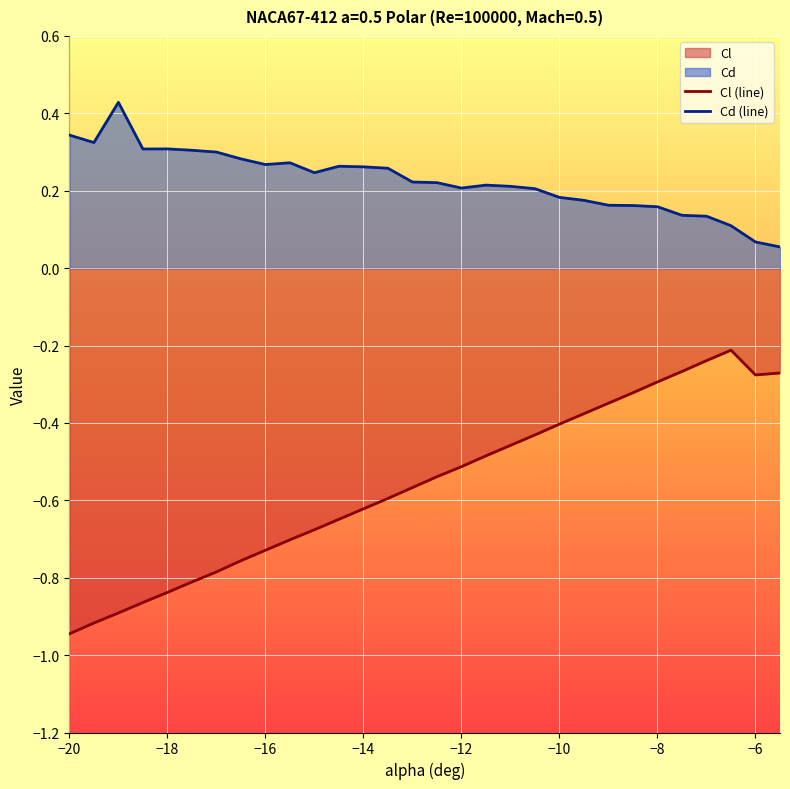

What is the sum of all Cl (line) values?

-16.8